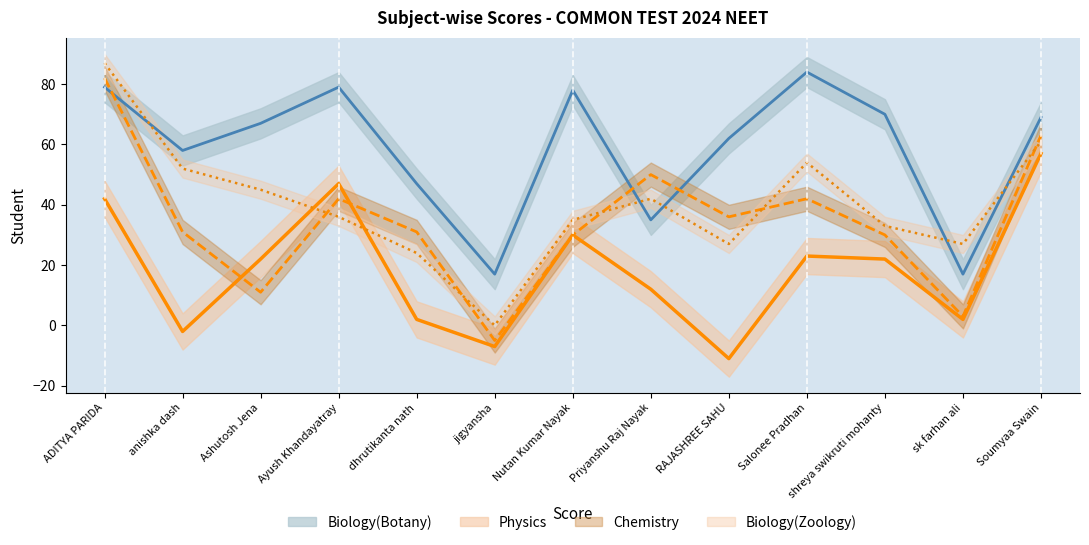

What is the label of the 10th point from the right?

Ayush Khandayatray